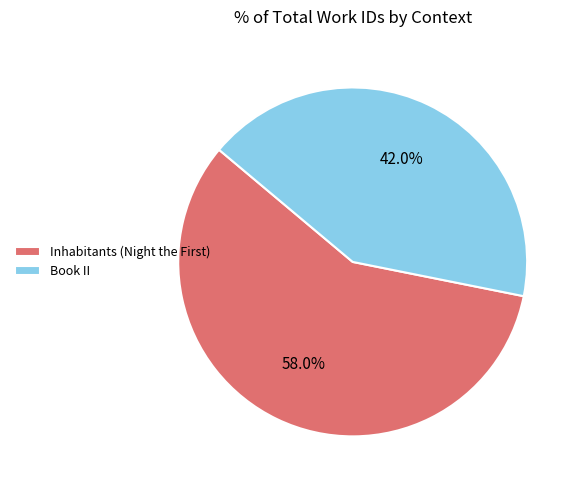

Rank the categories by value from lowest to highest.

Book II, Inhabitants (Night the First)